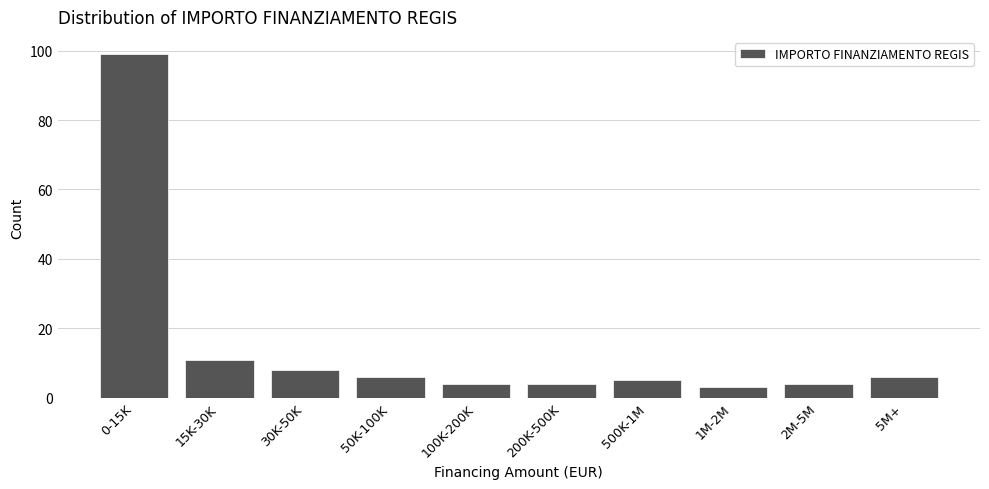

Reading left to right, list all the values displayed in this chart.

99	11	8	6	4	4	5	3	4	6